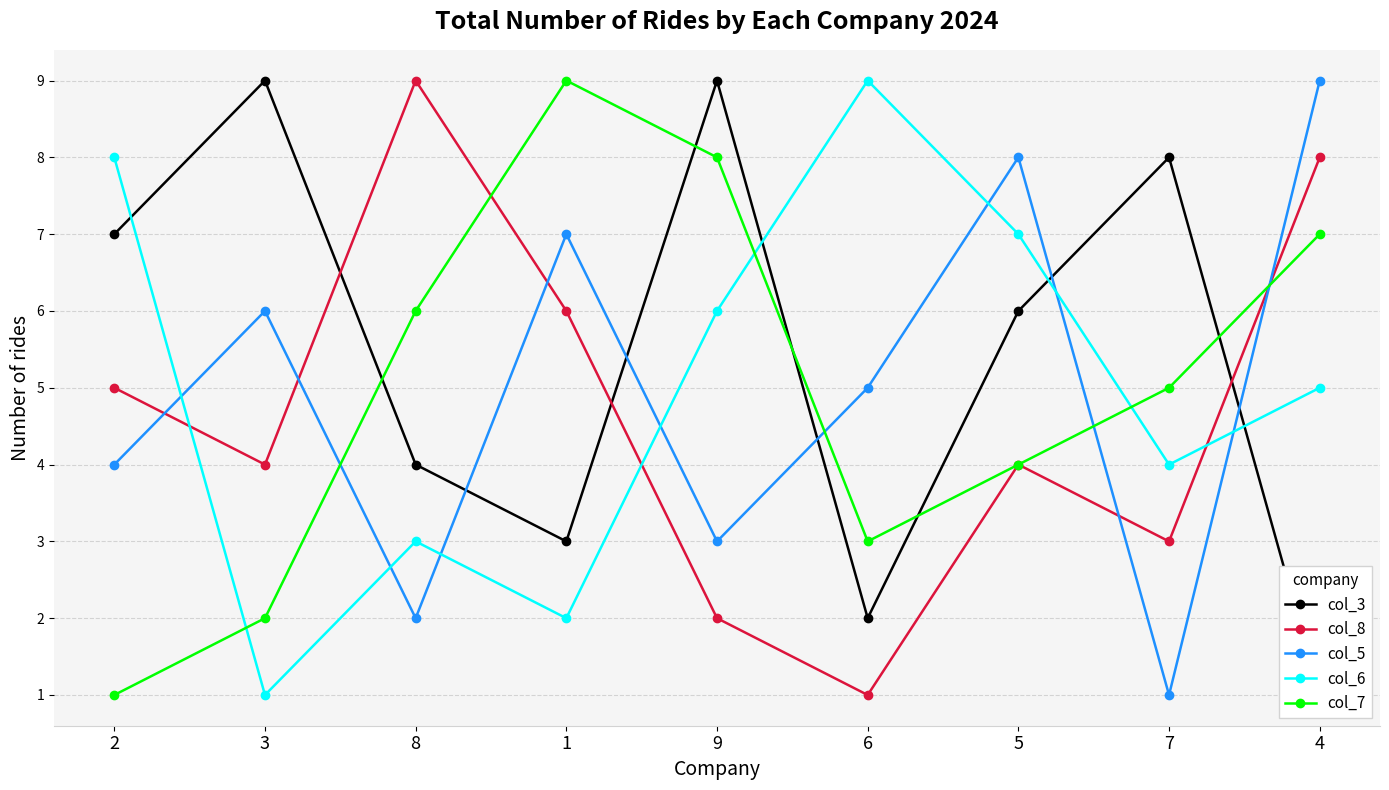

Which series has the widest spread of values?

col_3